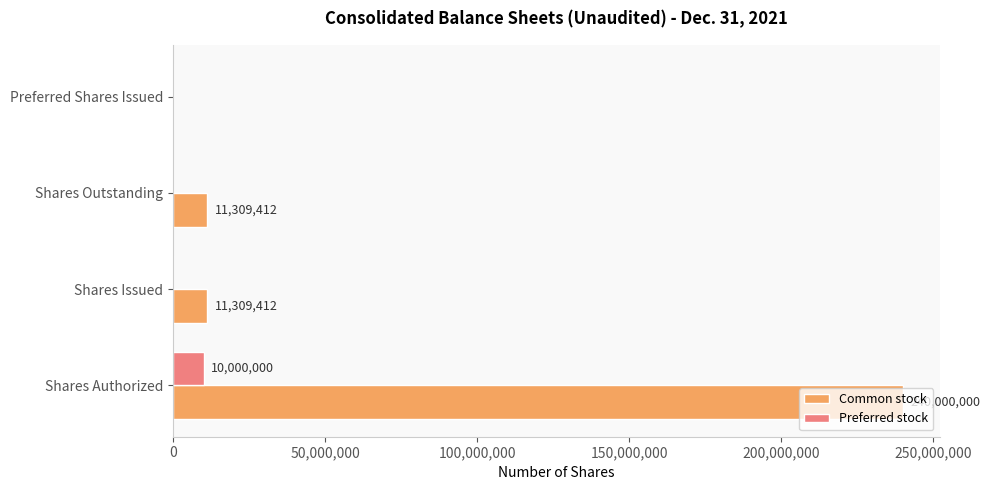

What are all the series names shown in the legend?

Common stock, Preferred stock